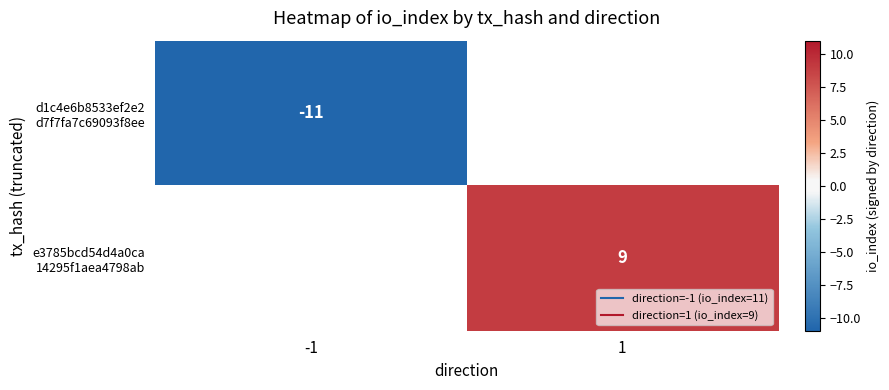

Rank the series at -1 from lowest to highest value.

d1c4e6b8533ef2e2 d7f7fa7c69093f8ee, e3785bcd54d4a0ca 14295f1aea4798ab